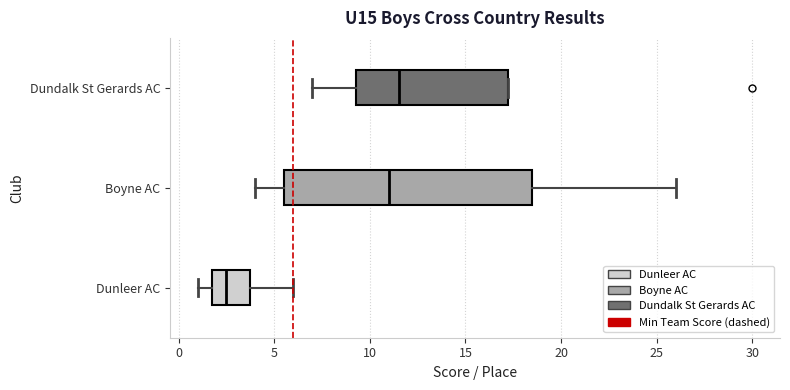

Where does the right whisker of the box for Boyne AC end on the x-axis? The values are not printed on the chart, so give them approximately, as read against the axis.

26.0